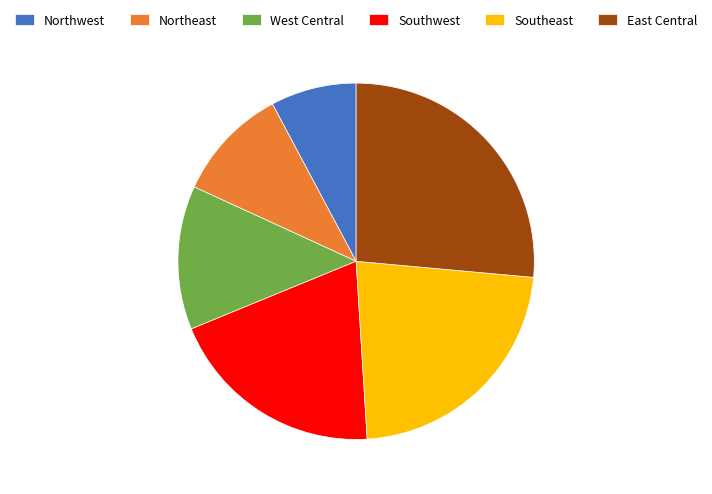

Approximately how many times larger is the value at Northeast compared to Southwest?

0.5